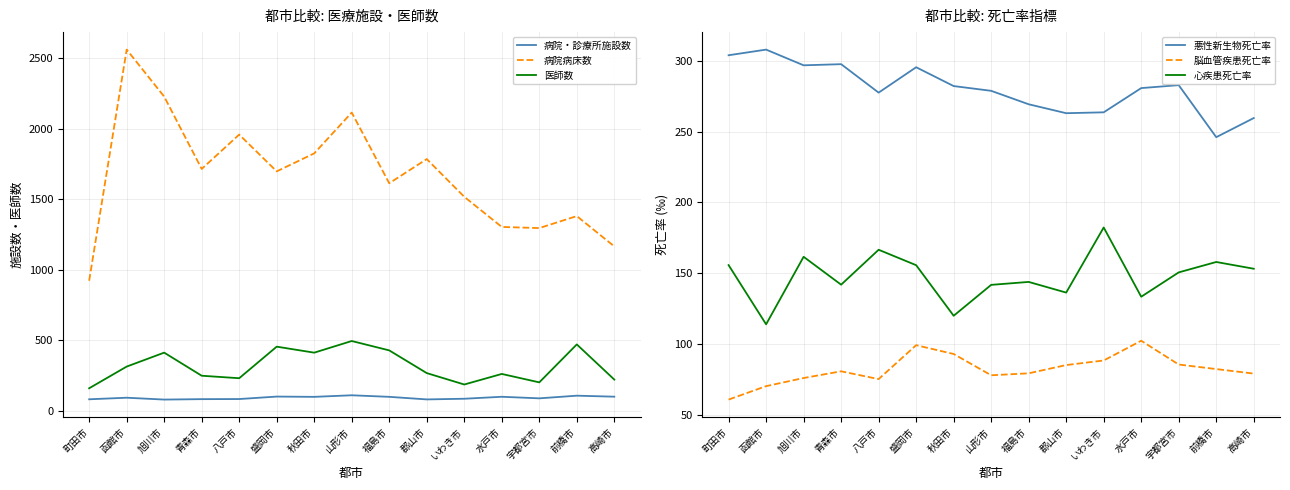

List the labels in order of 病院・診療所施設数 value, largest first.

山形市, 前橋市, 盛岡市, 高崎市, 水戸市, 福島市, 秋田市, 函館市, 宇都宮市, いわき市, 八戸市, 青森市, 町田市, 郡山市, 旭川市